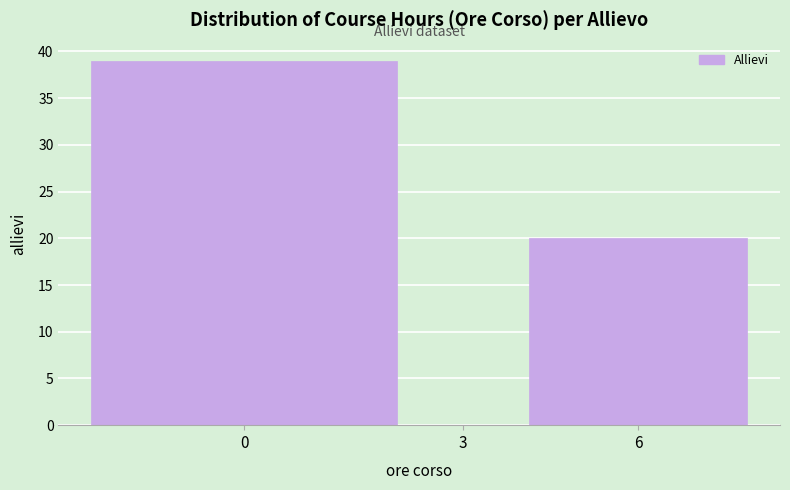

Reading right to left, what are all the values shown in this chart?

6=20	3=0	0=39